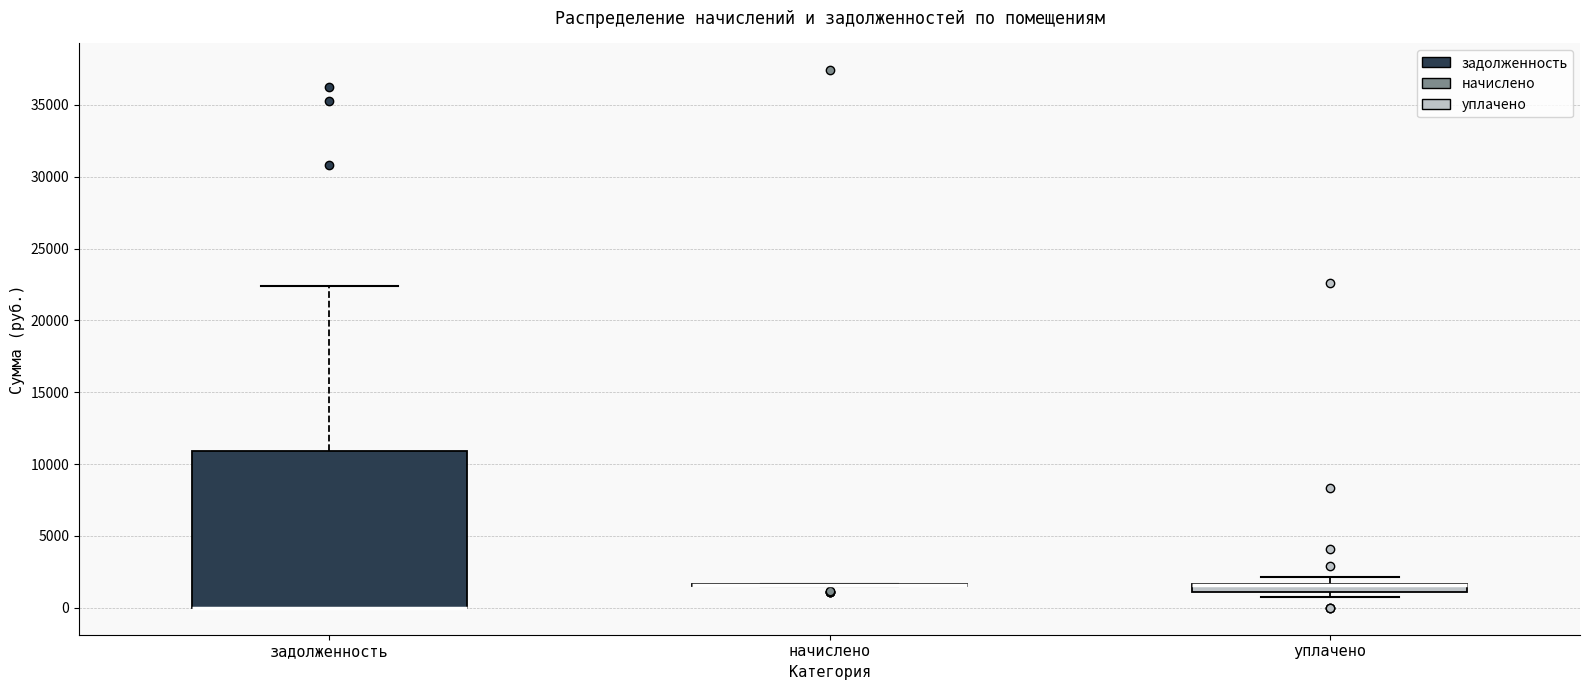

Where is the lower edge of the box for уплачено on the y-axis? The values are not printed on the chart, so give them approximately, as read against the axis.

1000